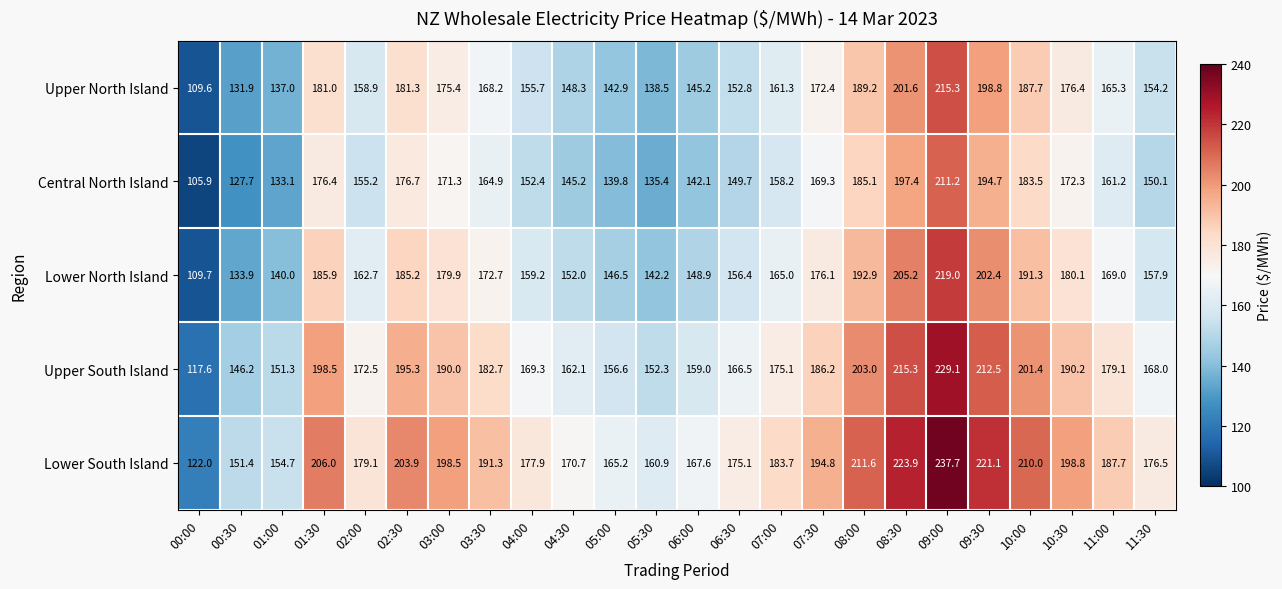

Is the value of Lower North Island at 10:00 greater than the value of Upper North Island at 04:30?

Yes